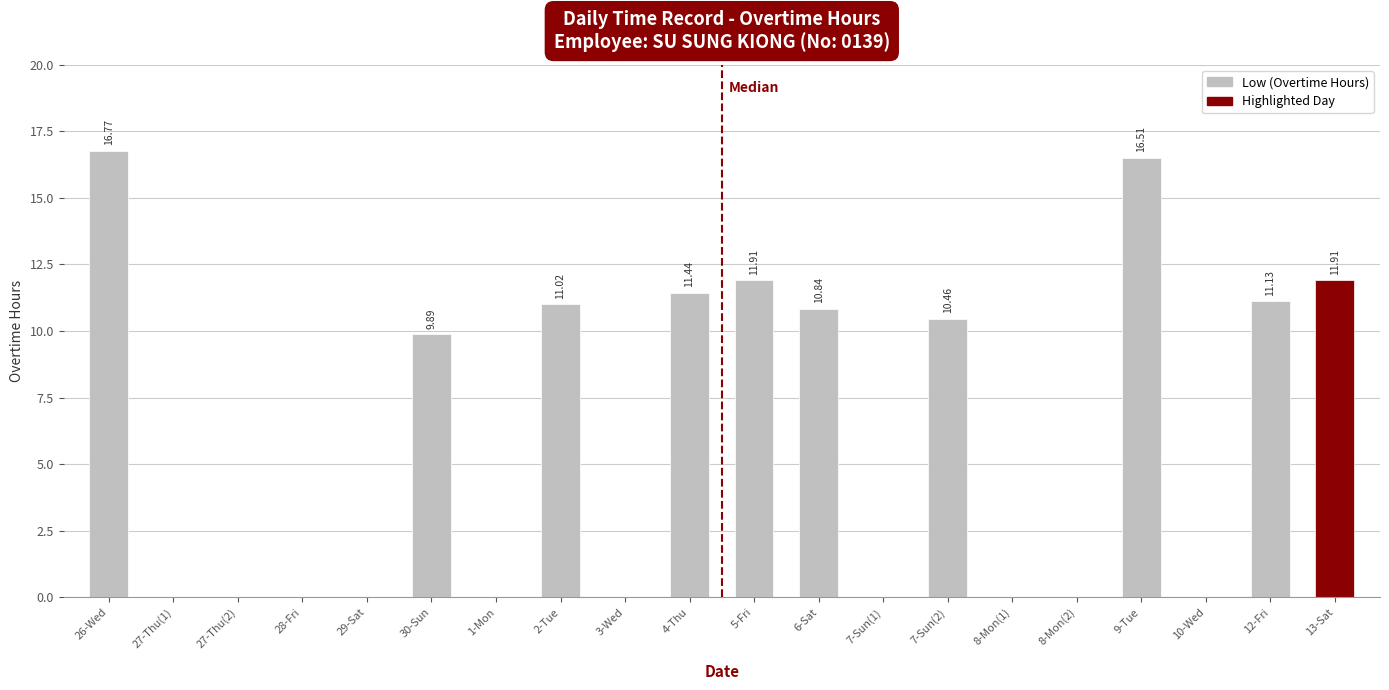

True or false: the data shows 0.0 at 27-Thu(2).

True